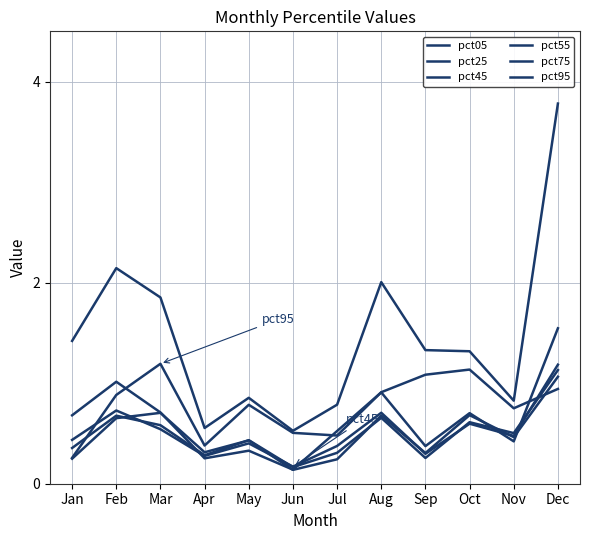

Does the chart have visible grid lines?

Yes